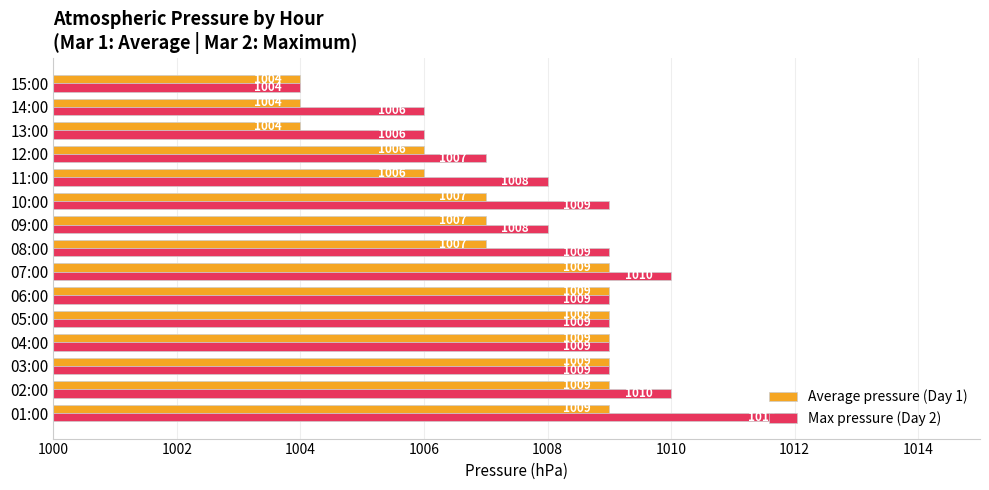

At 14:00, list the series in order from largest to smallest.

Max pressure (Day 2), Average pressure (Day 1)